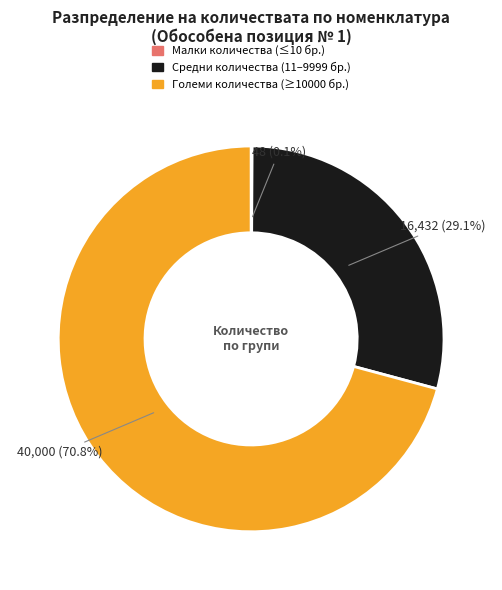

What is the ratio of the value at Средни количества (11–9999 бр.) to the value at Големи количества (≥10000 бр.)?

0.4